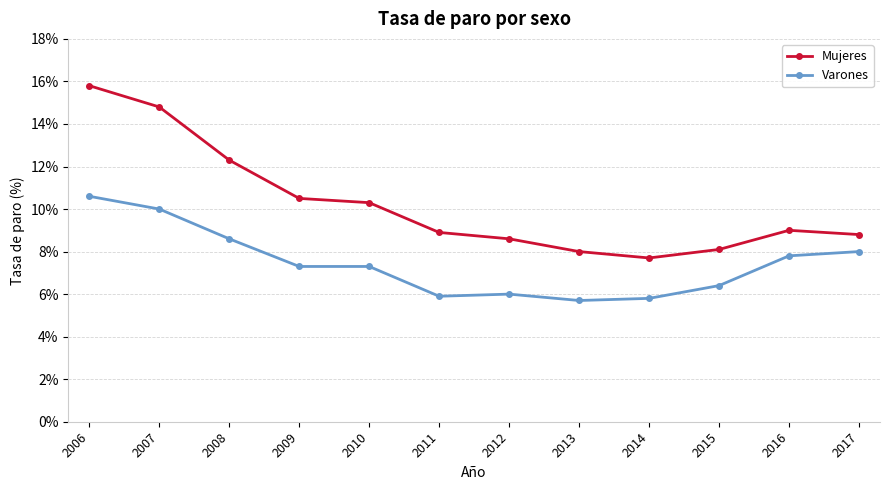

Does the chart display data point markers on the line(s)?

Yes